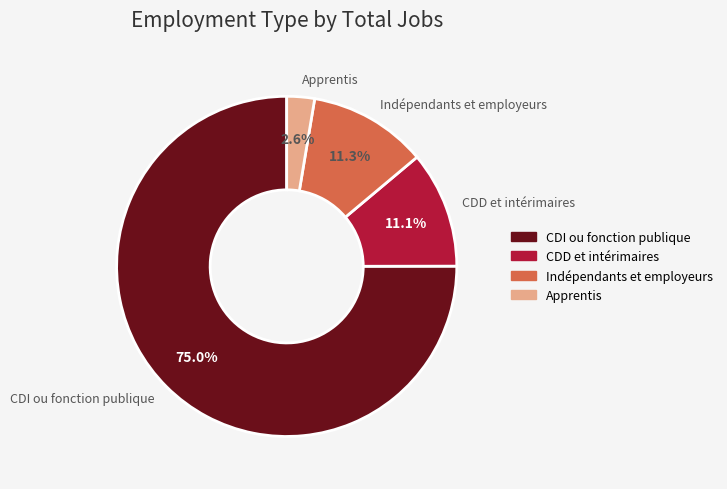

To the nearest percent, what is the average slice percentage?

25%